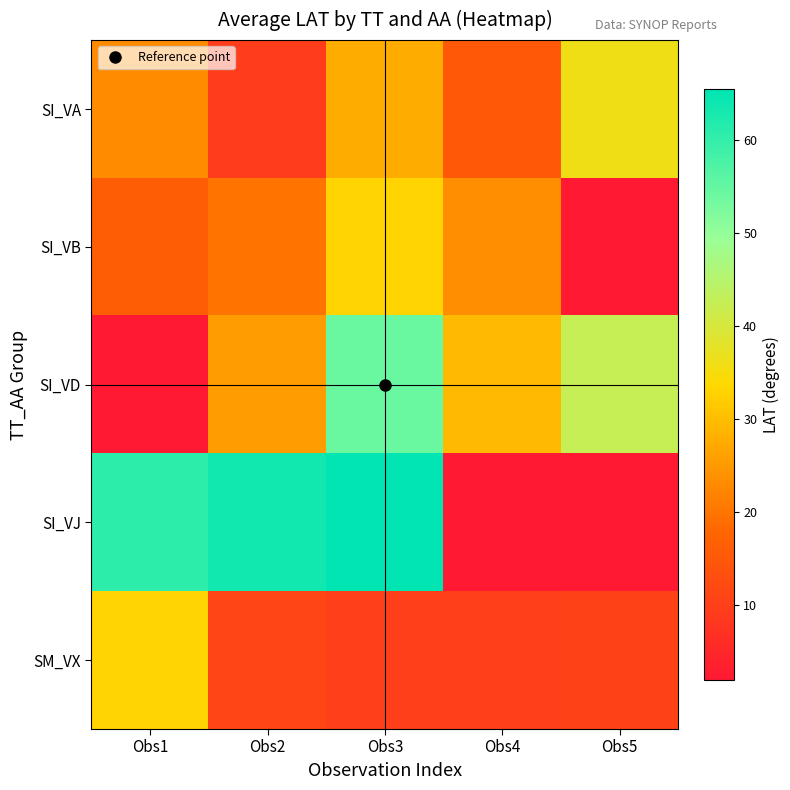

Between Obs2 and Obs5, which is larger?

Obs5